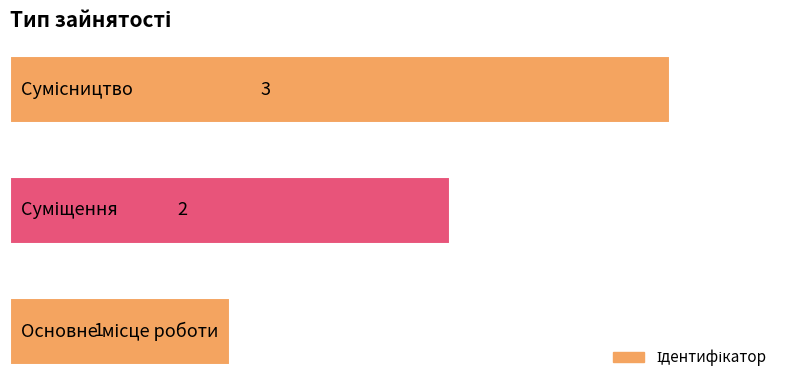

How many values are between 1 and 3?

3